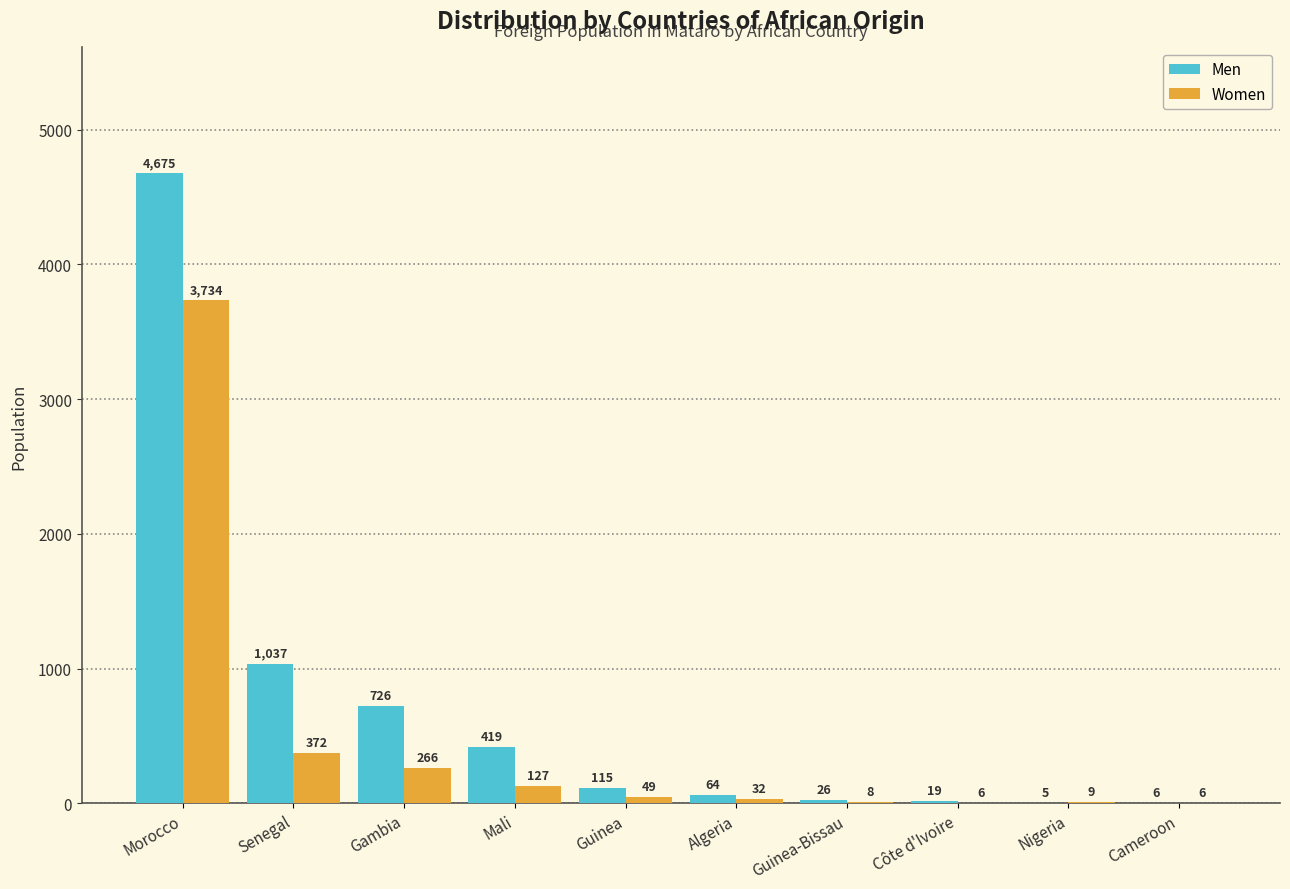

What is the sum of all Women values?

4609